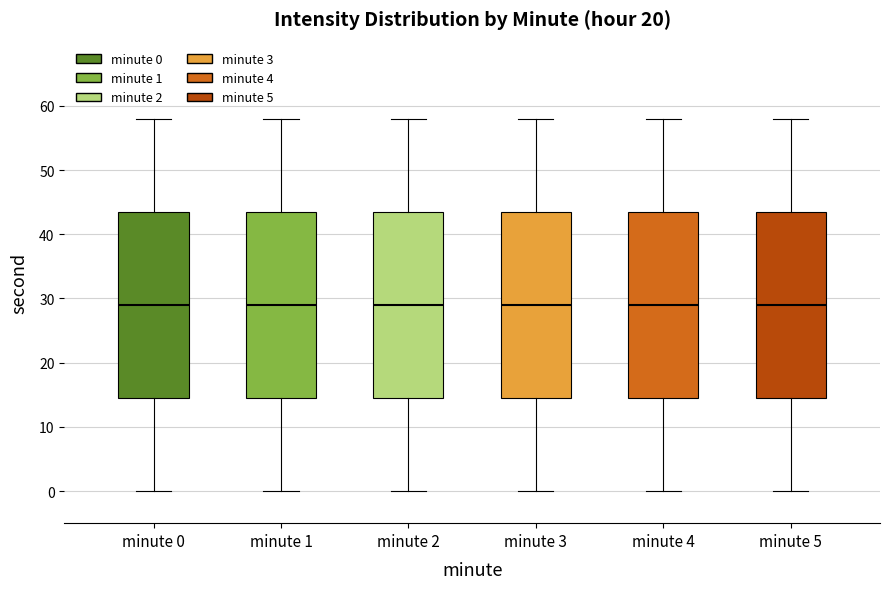

Reading left to right, read every box against the y-axis: the position of its median line, the range the box covers, and the ends of its whiskers. The values are not printed on the chart, so give them approximately, as read against the axis.

minute 0: median 29, box 15 to 44, whiskers 0 to 58
minute 1: median 29, box 15 to 44, whiskers 0 to 58
minute 2: median 29, box 15 to 44, whiskers 0 to 58
minute 3: median 29, box 15 to 44, whiskers 0 to 58
minute 4: median 29, box 15 to 44, whiskers 0 to 58
minute 5: median 29, box 15 to 44, whiskers 0 to 58